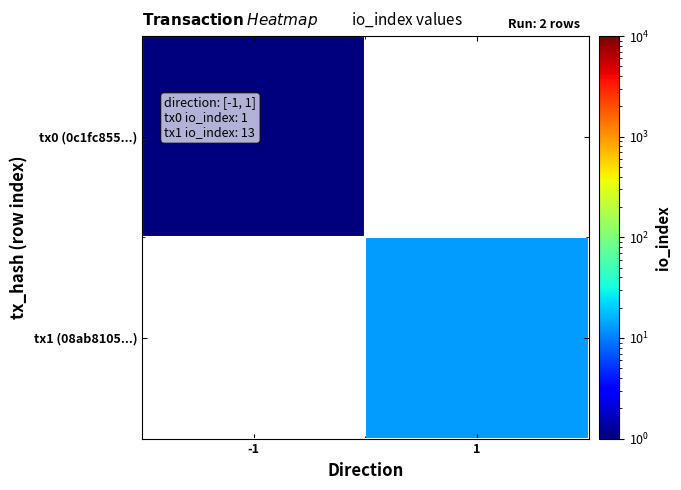

List the series in order of their peak value, lowest first.

tx0 (0c1fc855...), tx1 (08ab8105...)